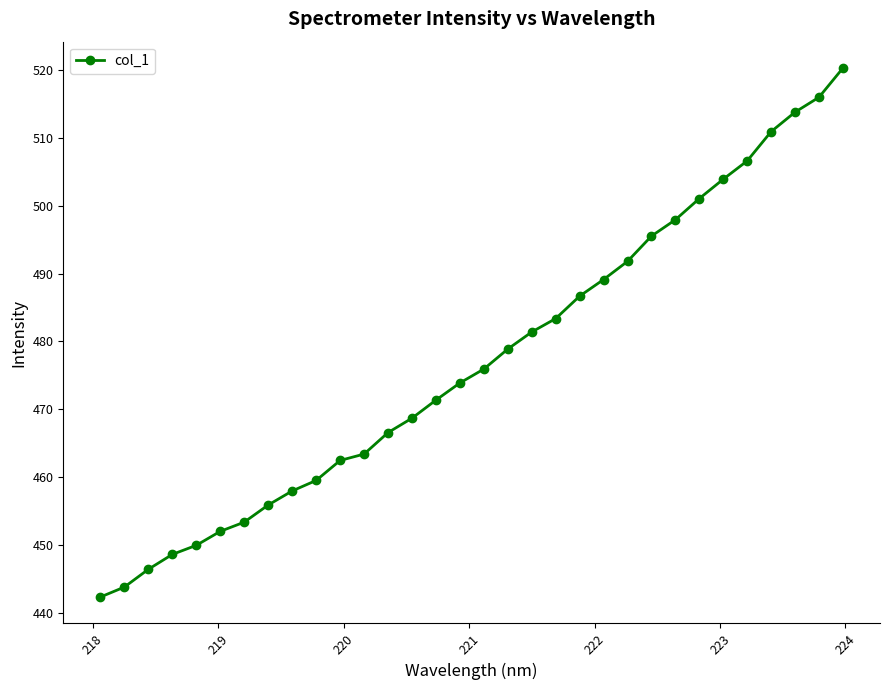

What is the maximum value shown in the chart?

520.3